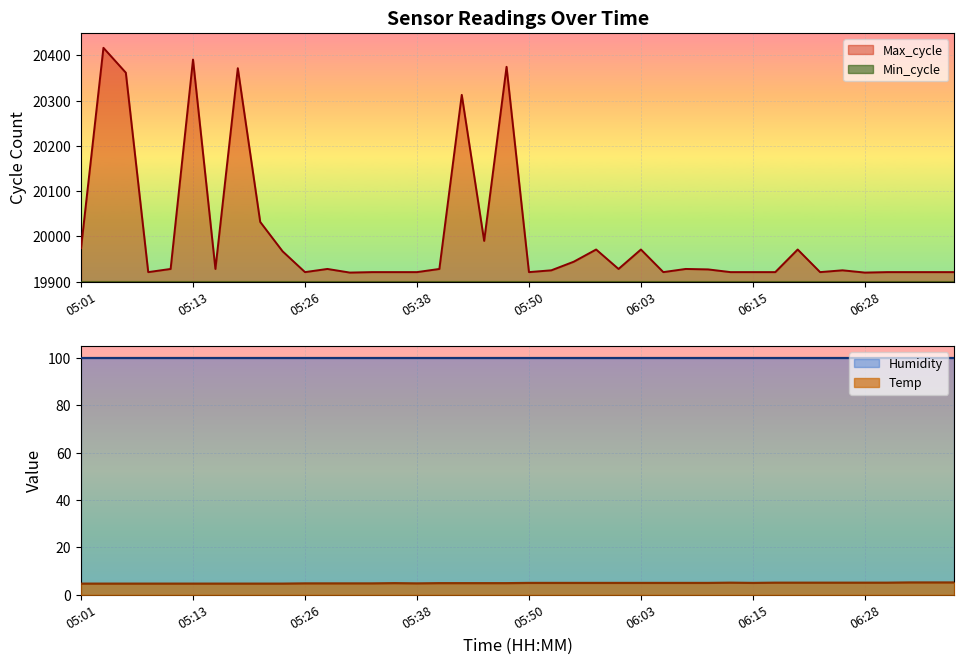

The Temp series shows 8.4 at 06:03. True or false?

False